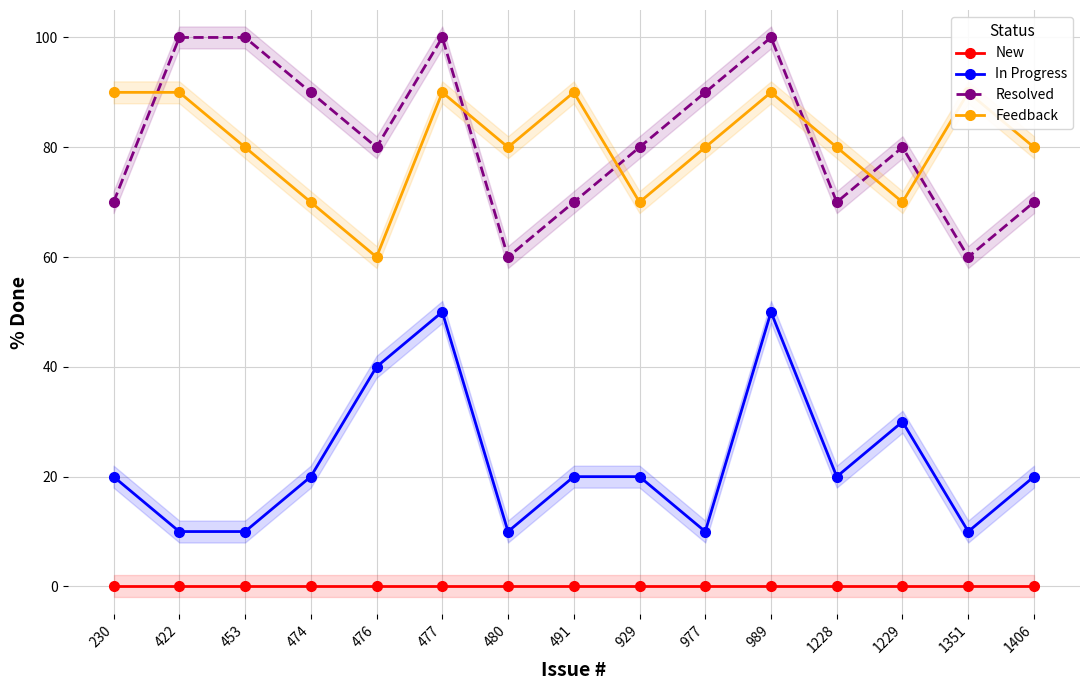

True or false: Resolved and New cross at least once.

False